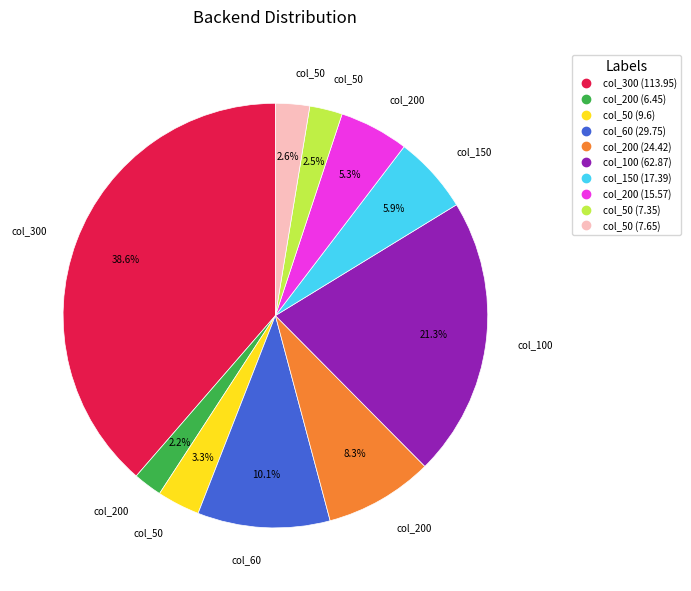

Is there a majority slice in this chart?

No